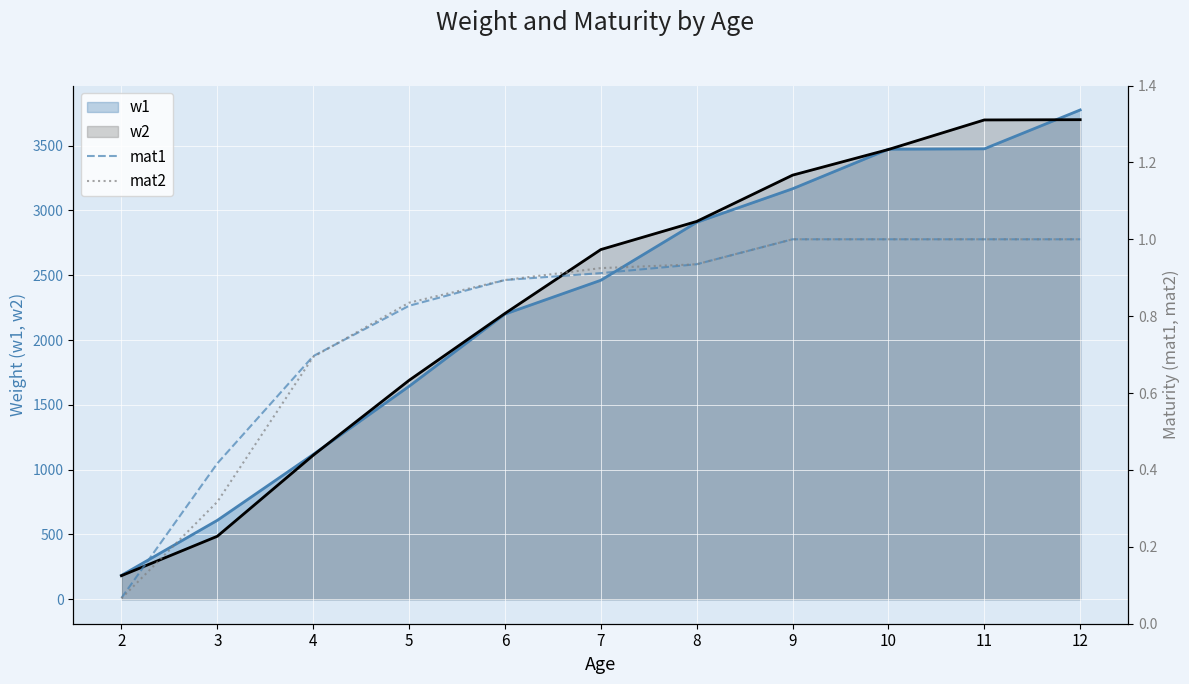

The value of w1 at 3 is 609. True or false?

True